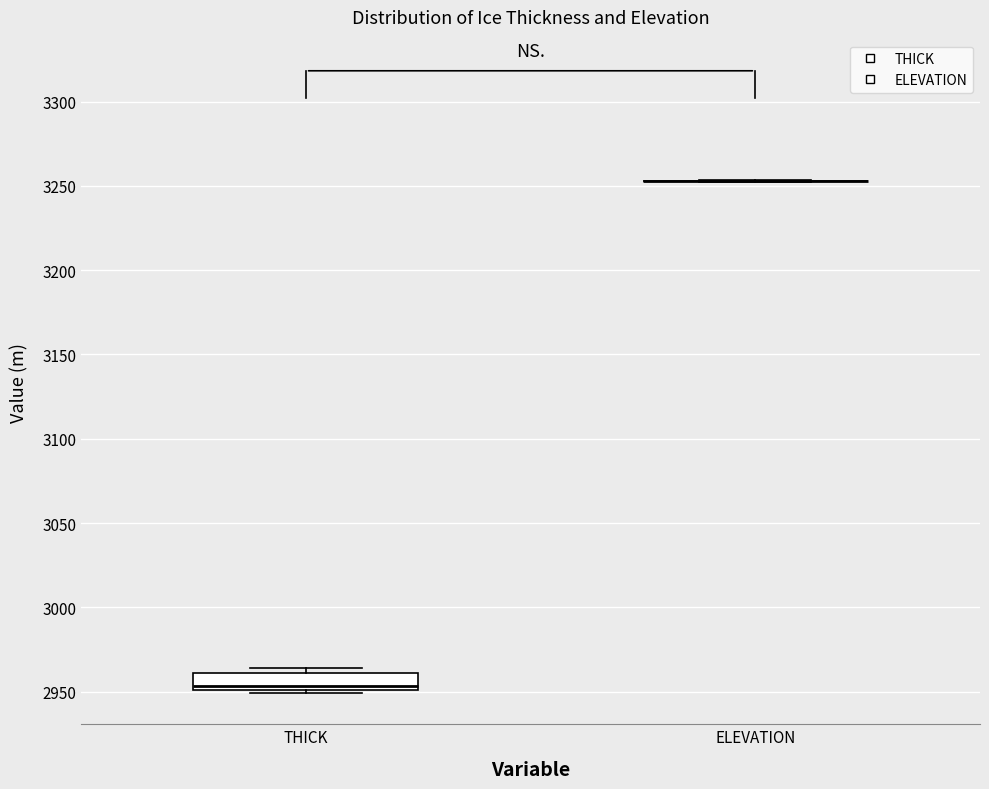

Reading left to right, read every box against the y-axis: the position of its median line, the range the box covers, and the ends of its whiskers. The values are not printed on the chart, so give them approximately, as read against the axis.

THICK: median 2955, box 2950 to 2960, whiskers 2950 (just below the box's lower edge) to 2965
ELEVATION: box collapsed to a line at 3255, whiskers 3255 to 3255